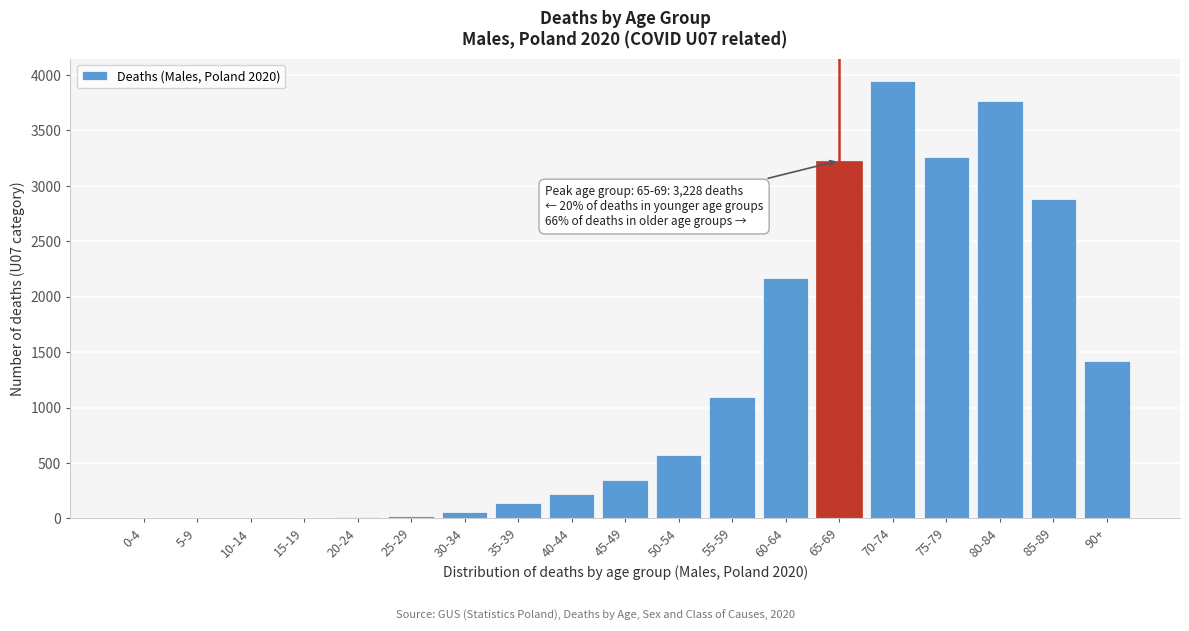

What is the sum of all values?

23136